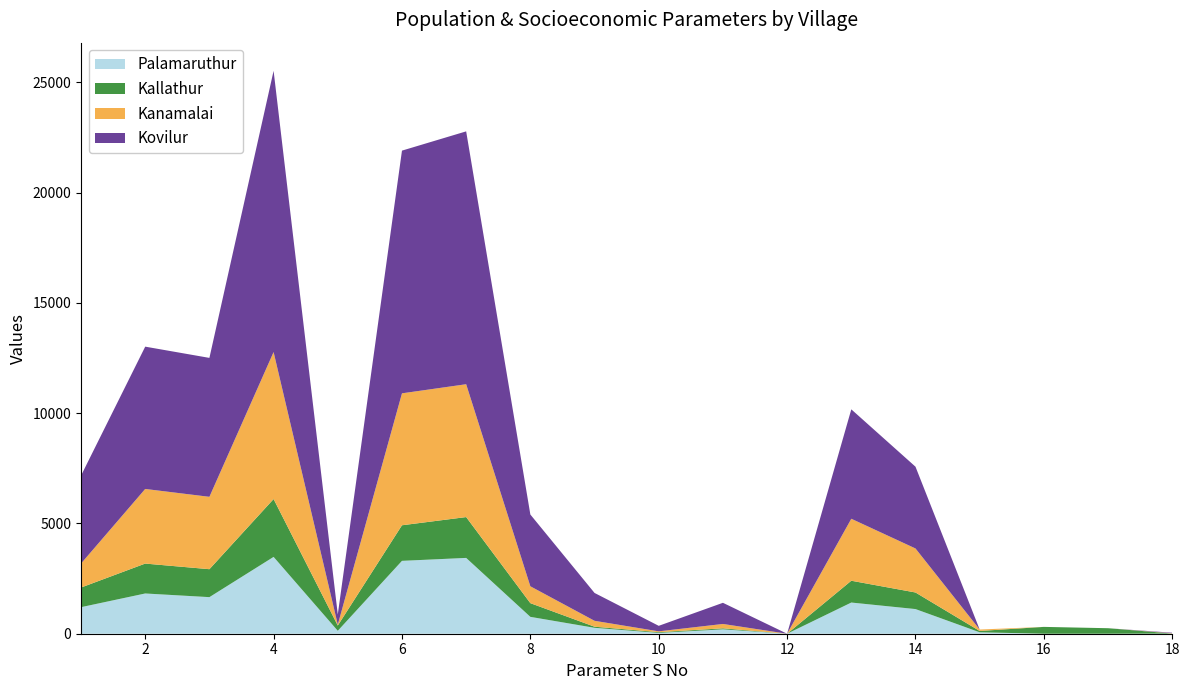

Reading left to right, transcribe all the data shown in this chart.

Palamaruthur: 1204	1825	1659	3484	133	3305	3438	765	268	38	199	0	1414	1118	65	0	0	6
Kallathur: 890	1356	1267	2623	239	1613	1852	621	50	32	45	0	989	752	60	310	250	5
Kanamalai: 1088	3384	3282	6666	41	5983	6024	765	268	38	199	0	2810	1996	65	0	0	12
Kovilur: 3987	6453	6300	12753	460	11006	11466	3254	1263	250	959	0	4962	3708	0	0	0	23